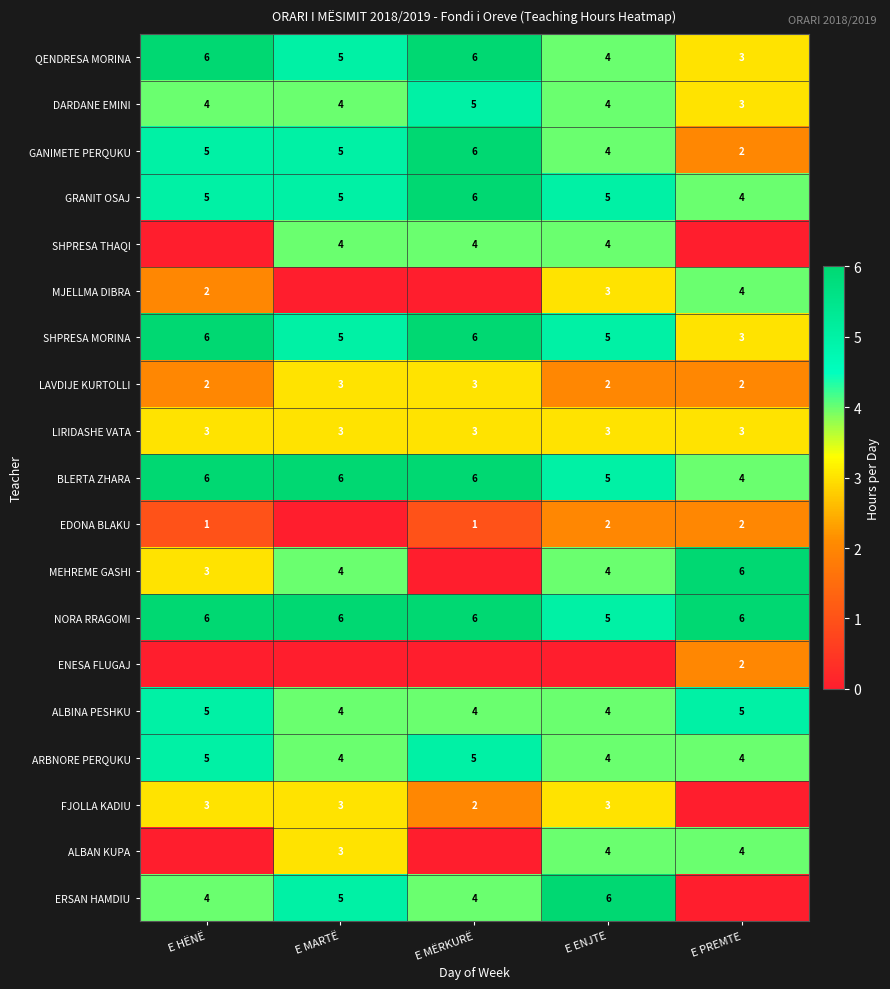

Is the value of NORA RRAGOMI at E ENJTE greater than the value of ARBNORE PERQUKU at E MARTË?

Yes